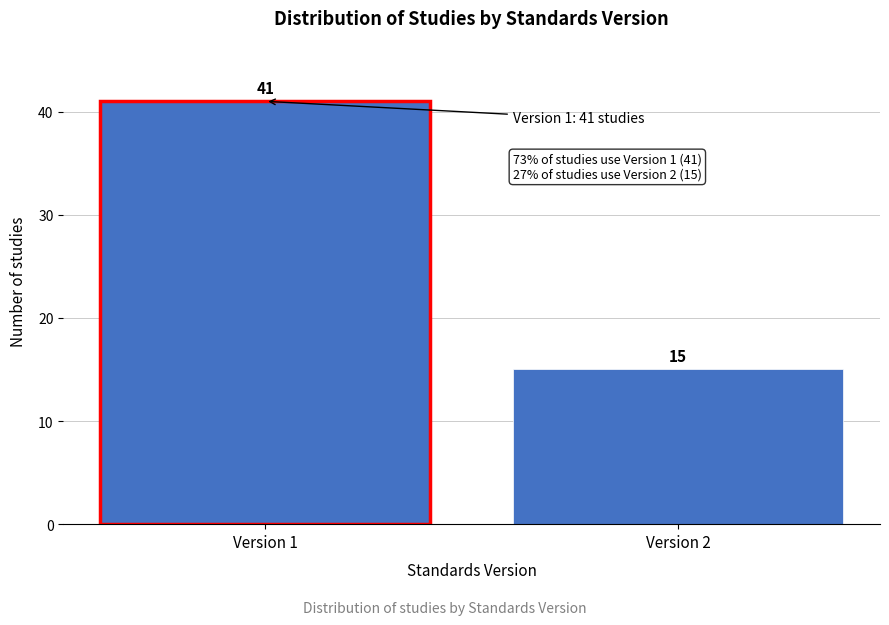

Reading left to right, list all the values displayed in this chart.

41	15